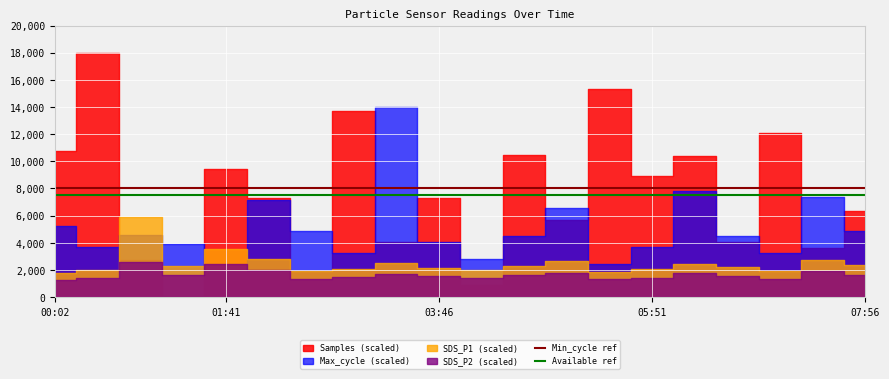

True or false: Min_cycle ref and Available ref intersect in this chart.

False